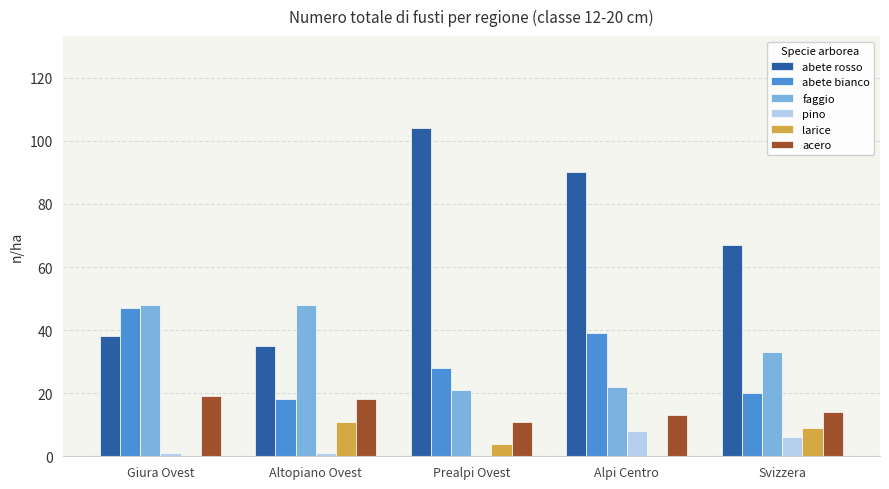

What is the sum of all pino values?

16